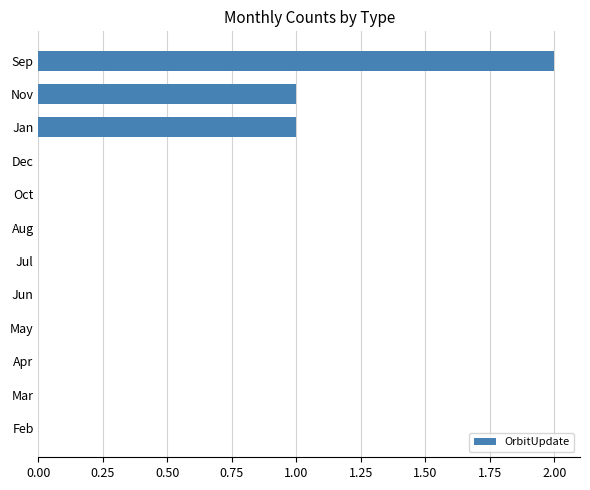

The value at Aug is 0. True or false?

True